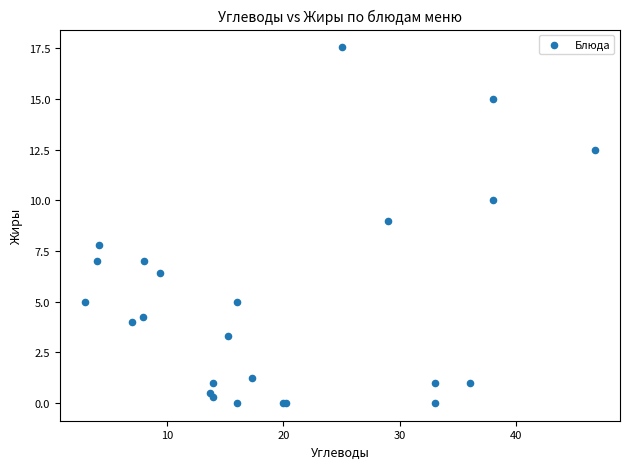

What Y value in the scatter plot is closest to 8?

7.8